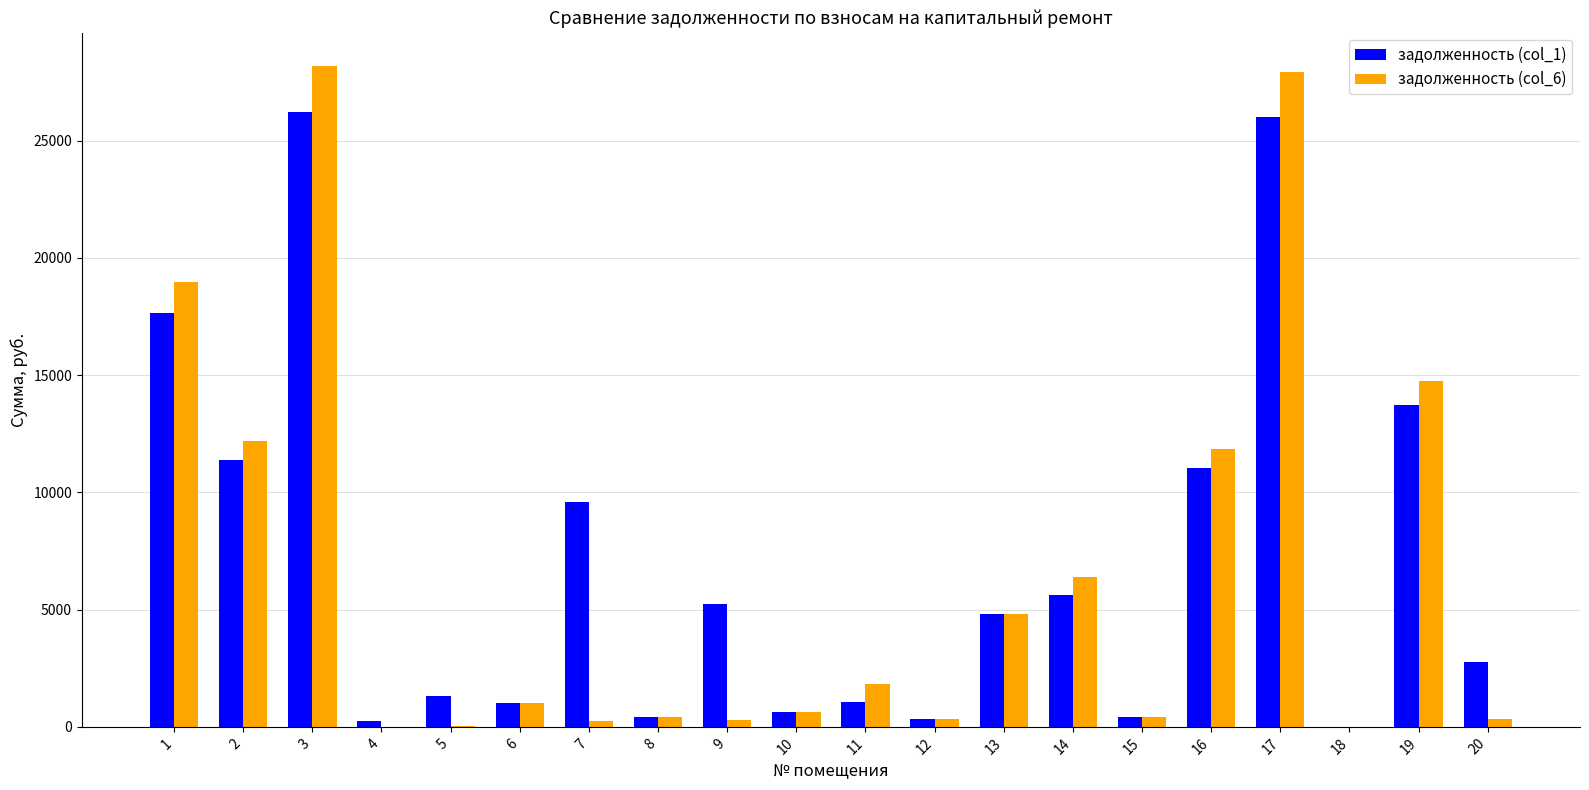

What is the sum of all задолженность (col_1) values?

139574.0